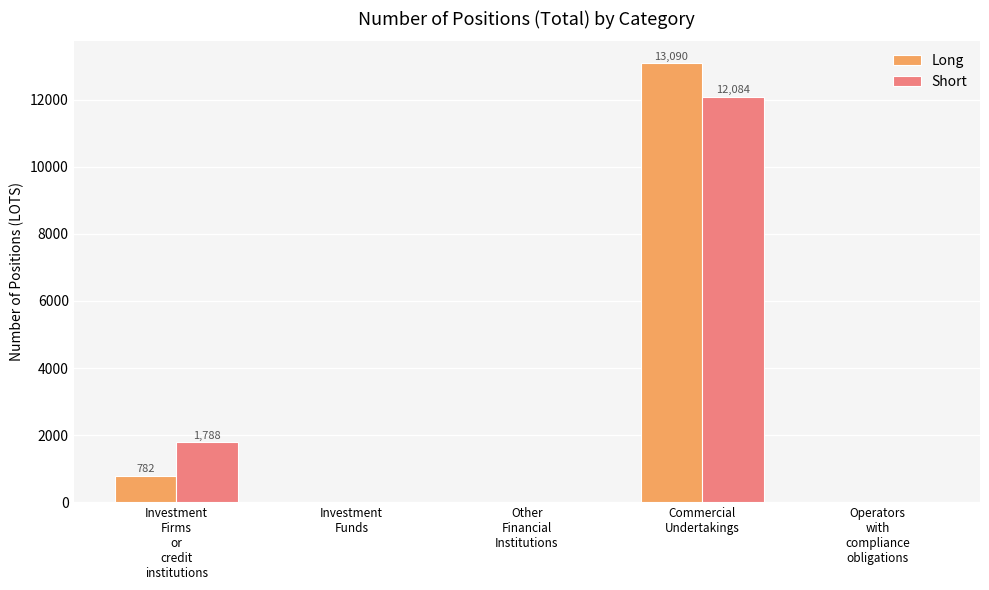

How many categories are shown in the chart?

5